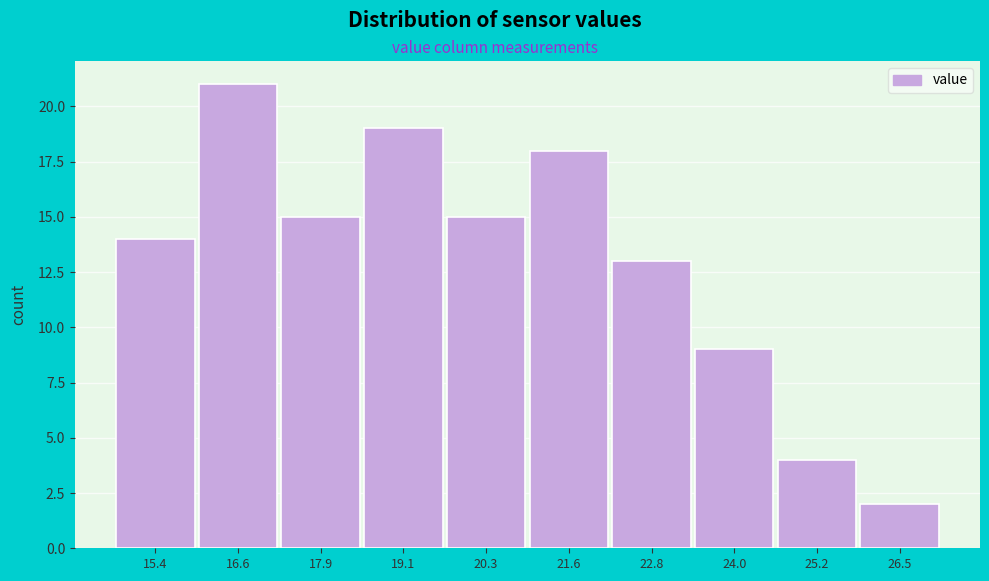

Reading right to left, list all the values displayed in this chart.

26.5=2	25.2=4	24.0=9	22.8=13	21.6=18	20.3=15	19.1=19	17.9=15	16.6=21	15.4=14